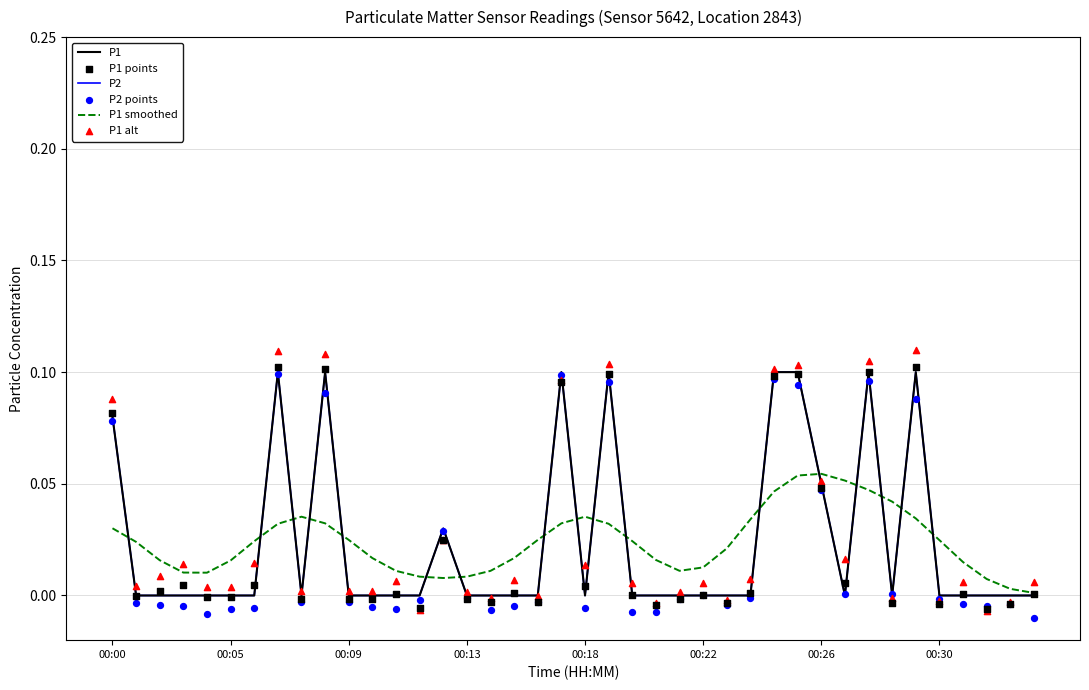

Which series contains the highest Y value?

P1 alt